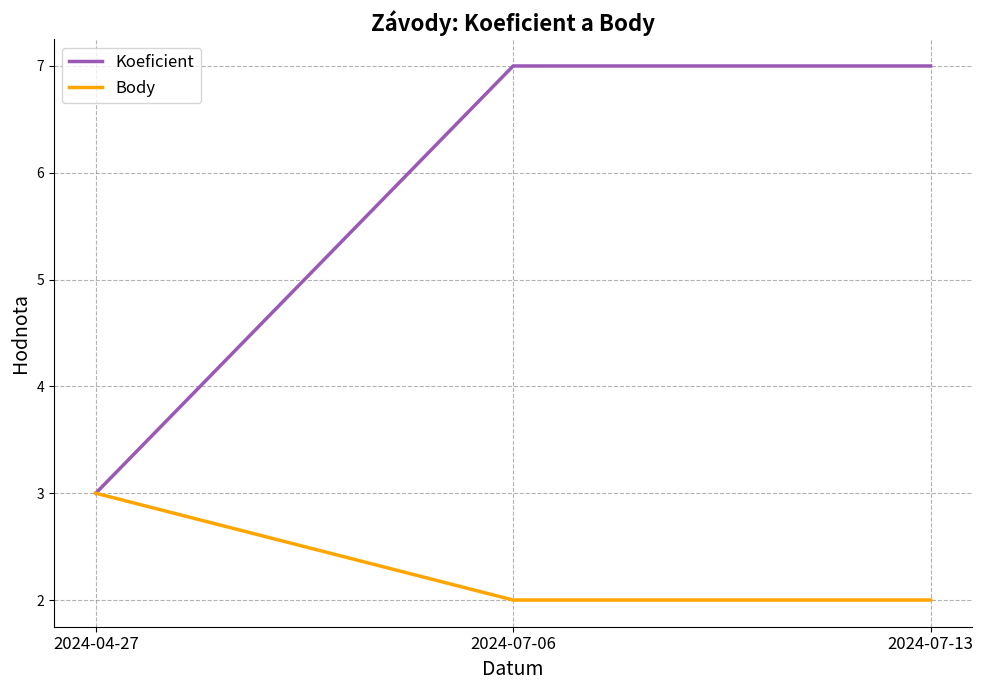

The value of Body at 2024-07-13 is 3. True or false?

False